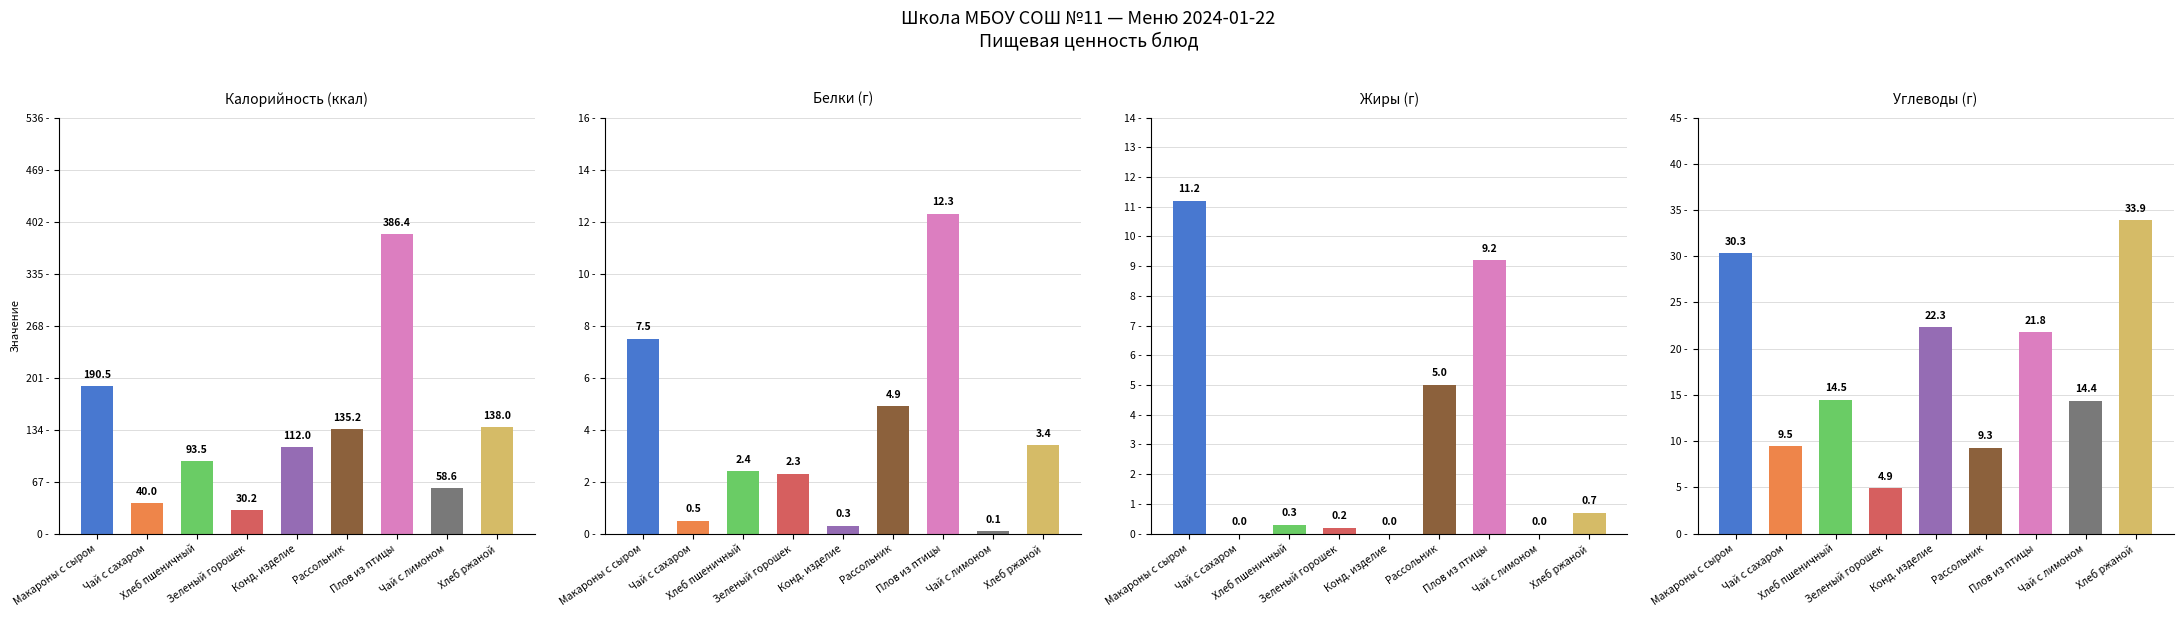

What position from the left is Хлеб ржаной?

9